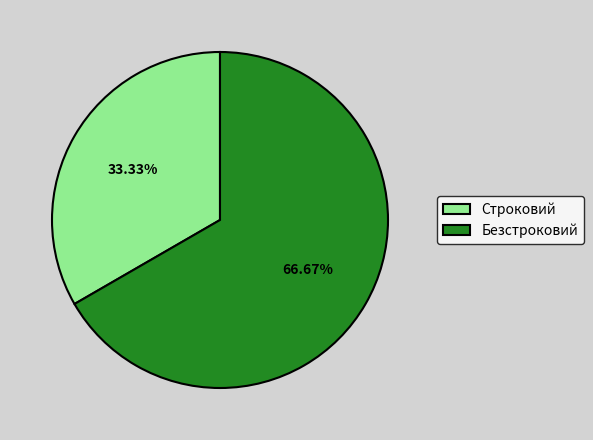

Which category has the biggest portion of the pie?

Безстроковий